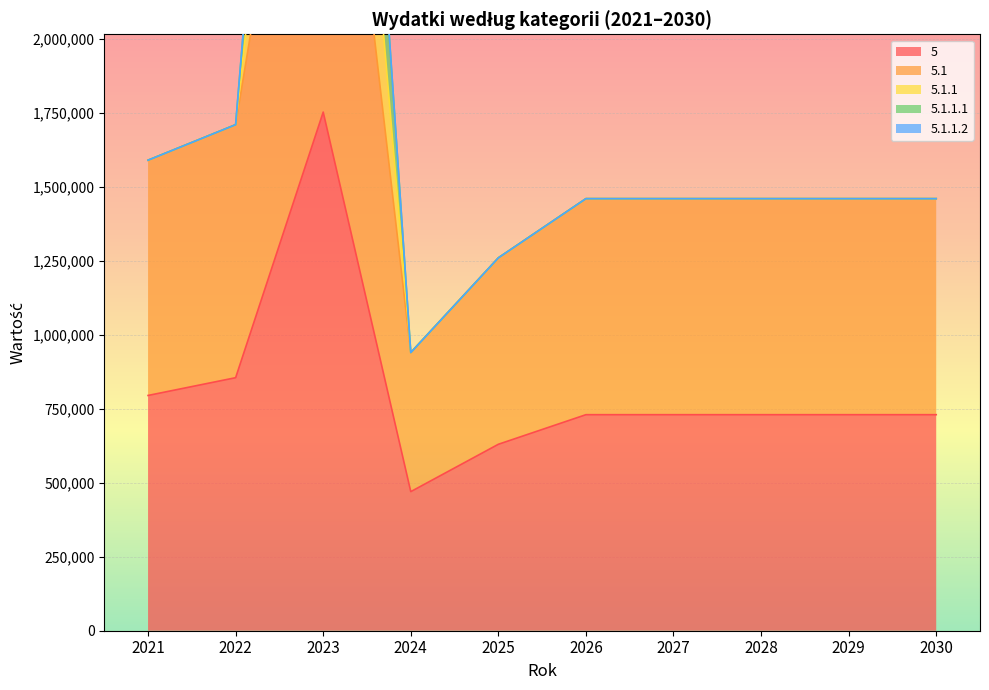

What is the value of the 5.1.1 point at the 5th from the left?

1260000